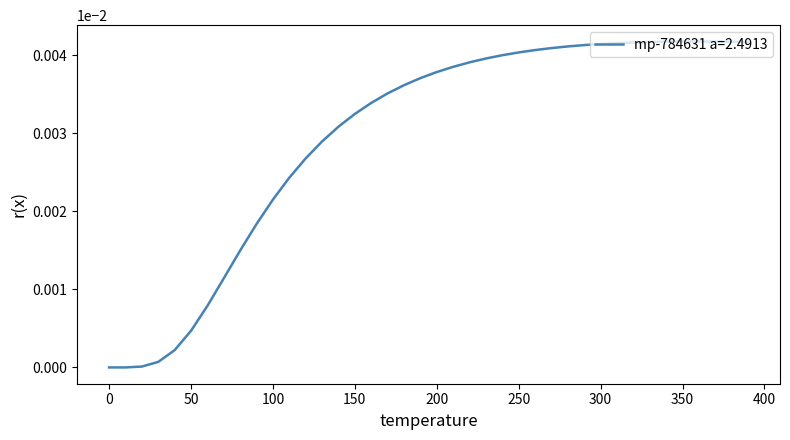

How many lines are shown in the chart?

1